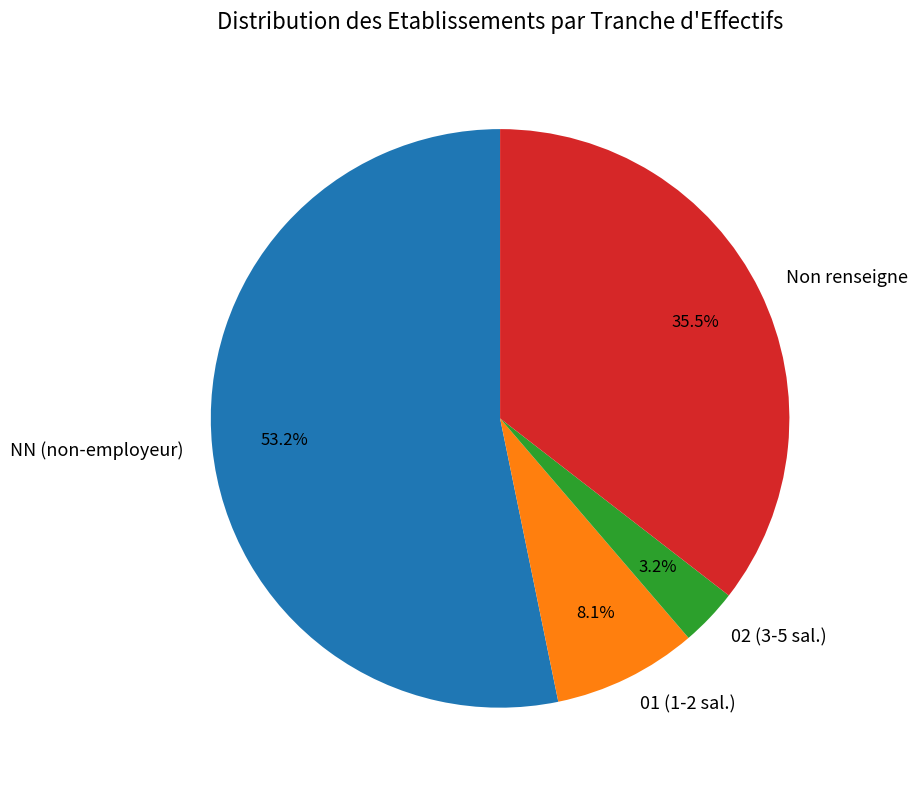

What portion of the pie excludes 02 (3-5 sal.)?

96.8%